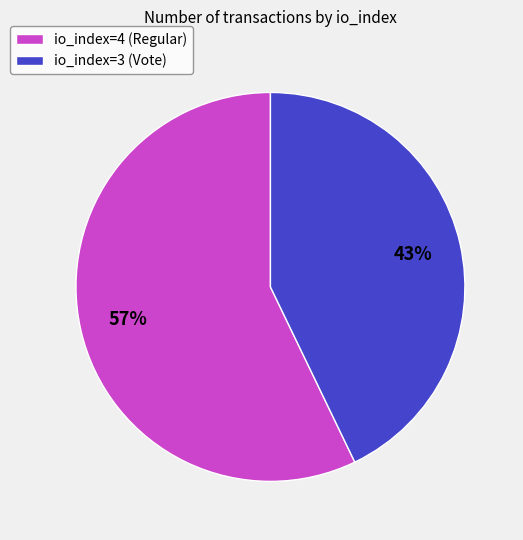

The io_index=4 (Regular) slice represents 57% of the pie. True or false?

True